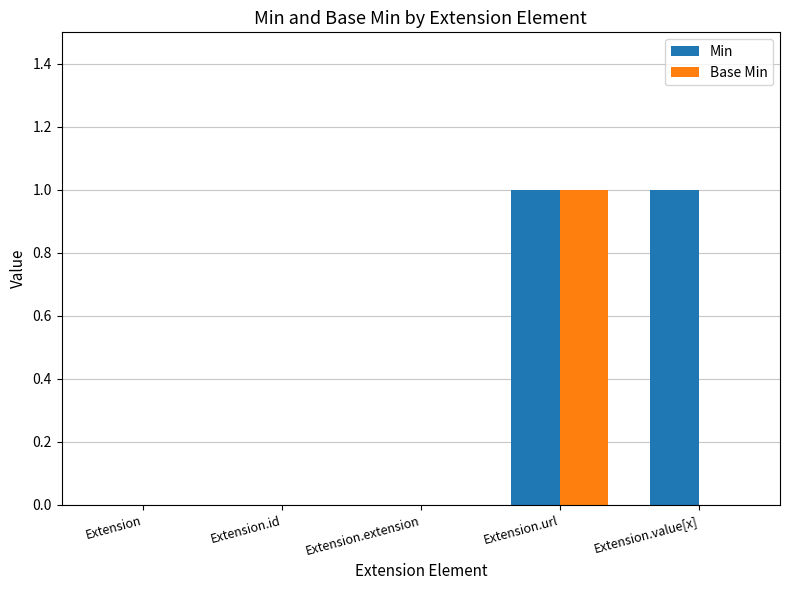

Reading left to right, what are all the values shown in this chart?

Min: 0	0	0	1	1
Base Min: 0	0	0	1	0